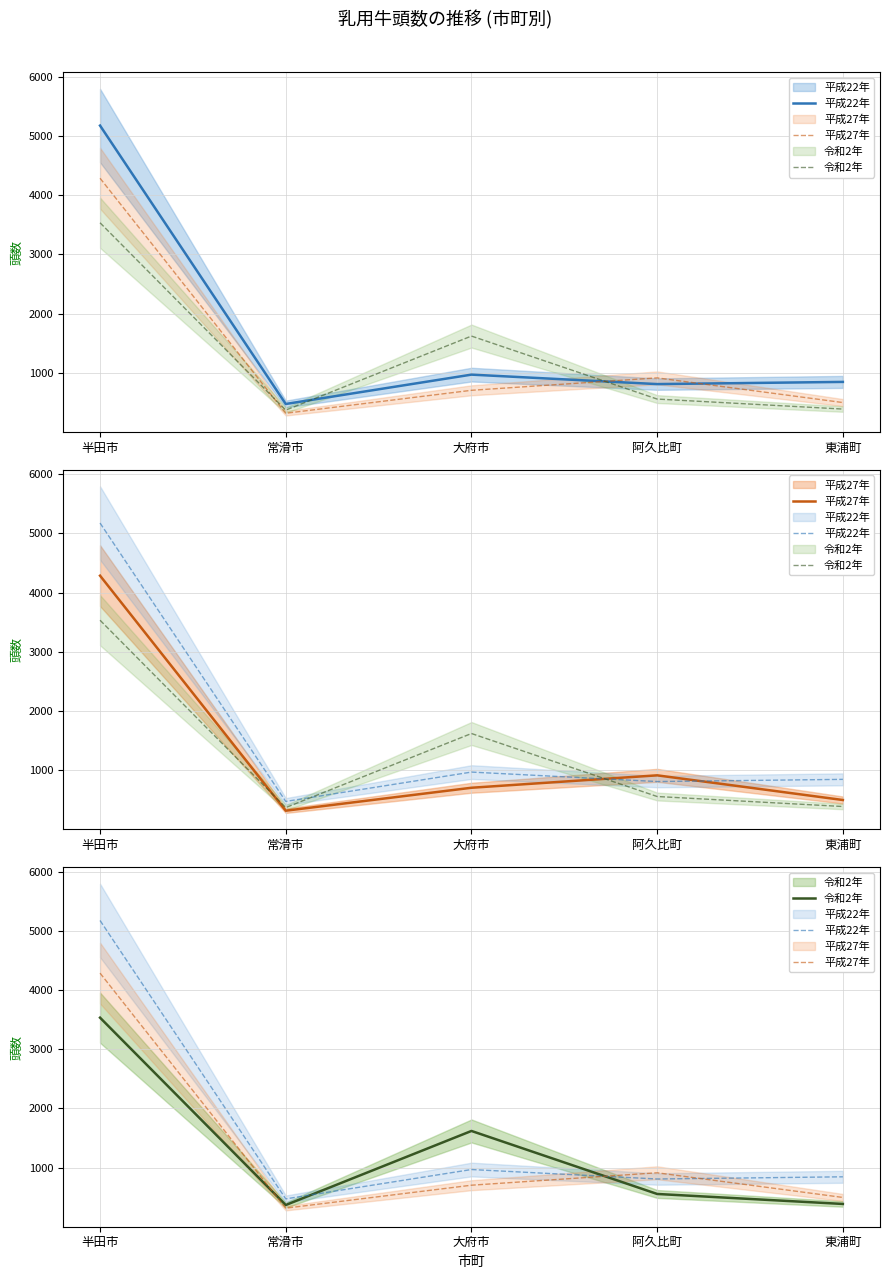

What position from the left is 半田市?

1